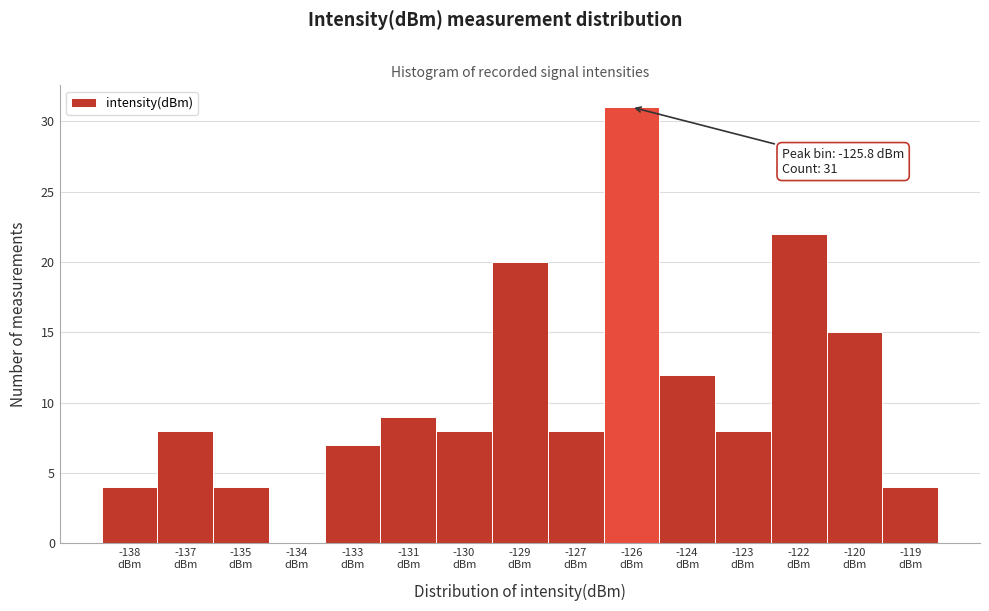

What is the sum of all values?

160